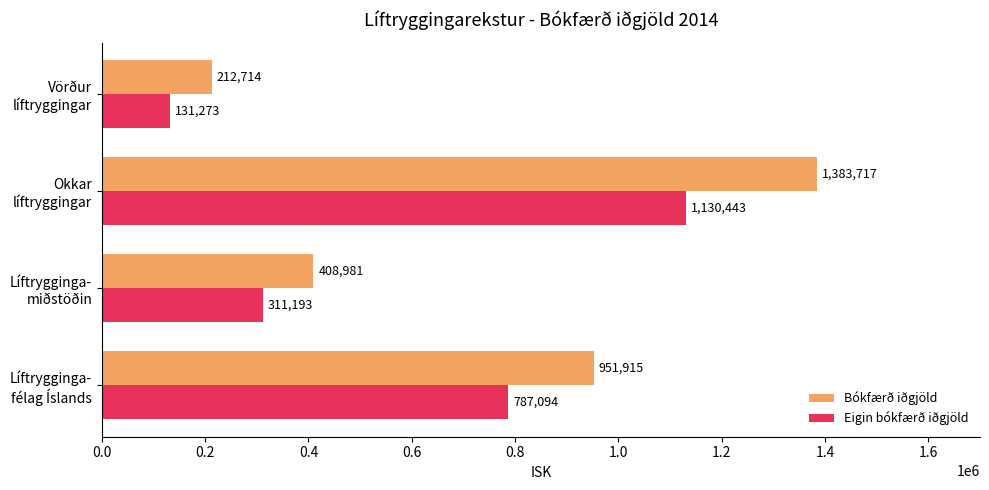

Count the Bókfærð iðgjöld values in the range 408981 to 1383717.

3